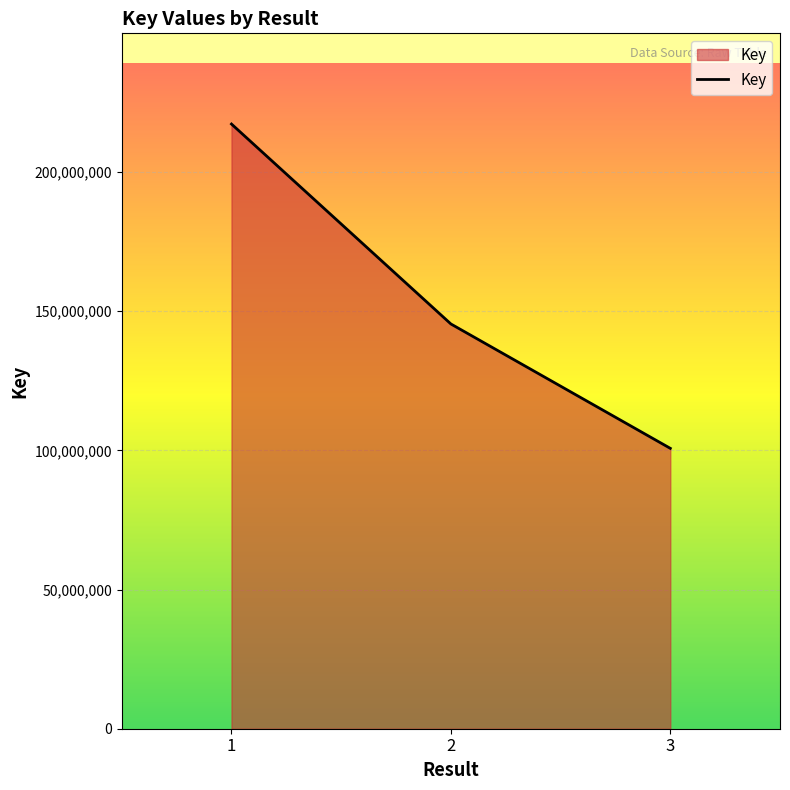

The chart shows a value of 145403723 at 2. True or false?

True